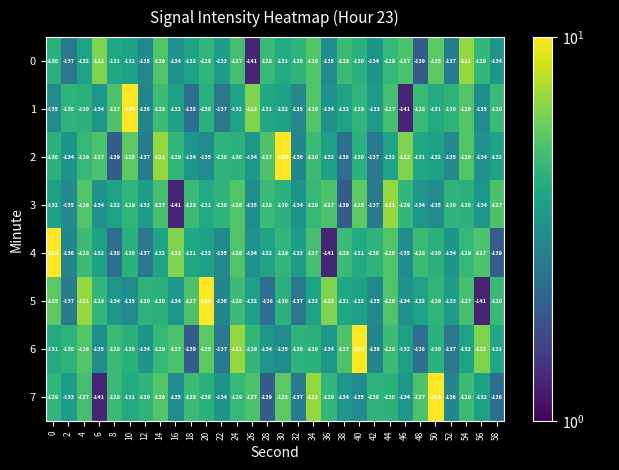

Read the 0 value at 58, to the nearest 5.

-135